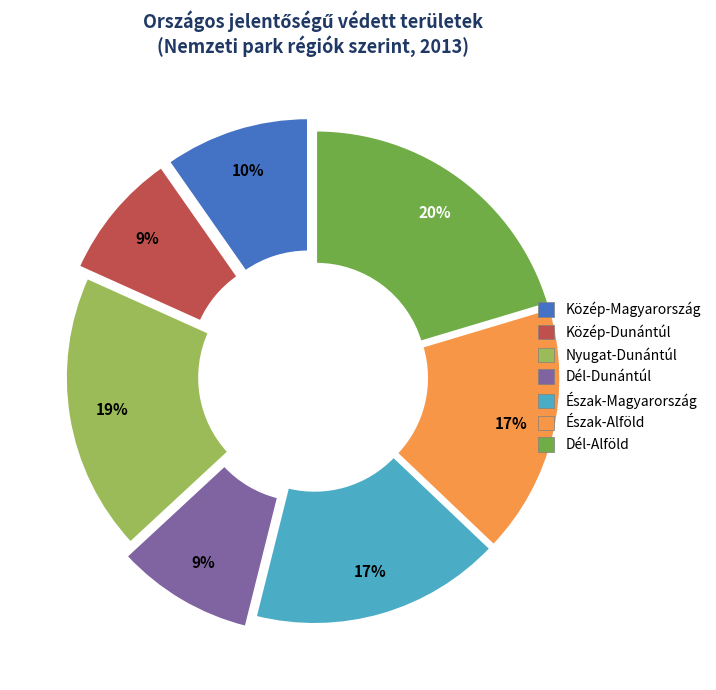

Is there any slice that represents more than half of the pie?

No